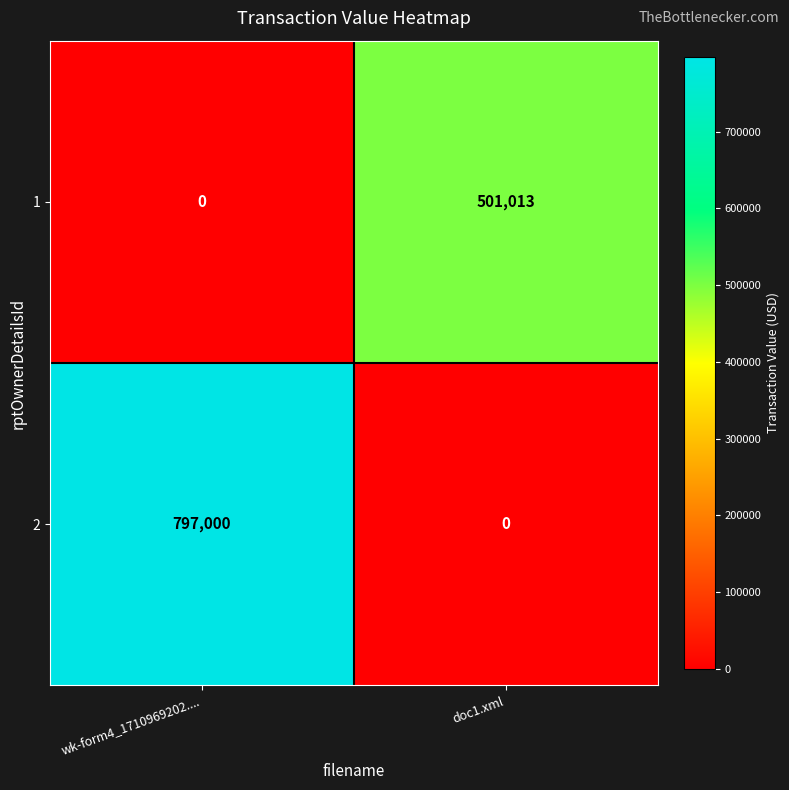

What is the sum of the 1 values at wk-form4_1710969202.... and doc1.xml?

501013